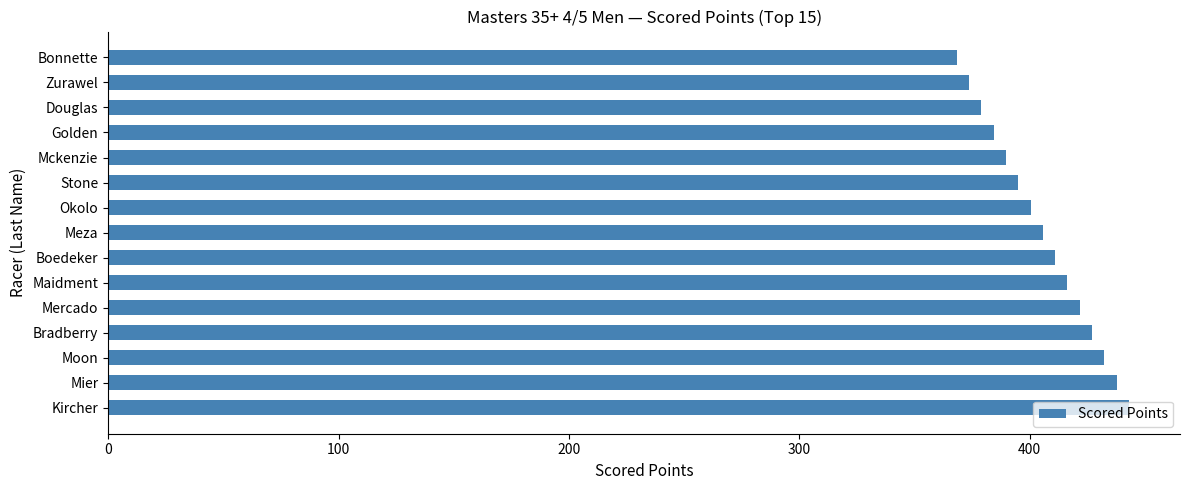

The chart shows a value of 680.1 at Golden. True or false?

False